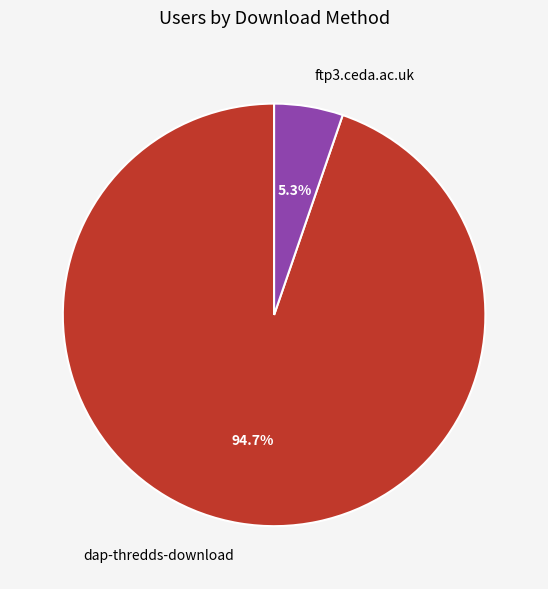

Which has a higher value, ftp3.ceda.ac.uk or dap-thredds-download?

dap-thredds-download